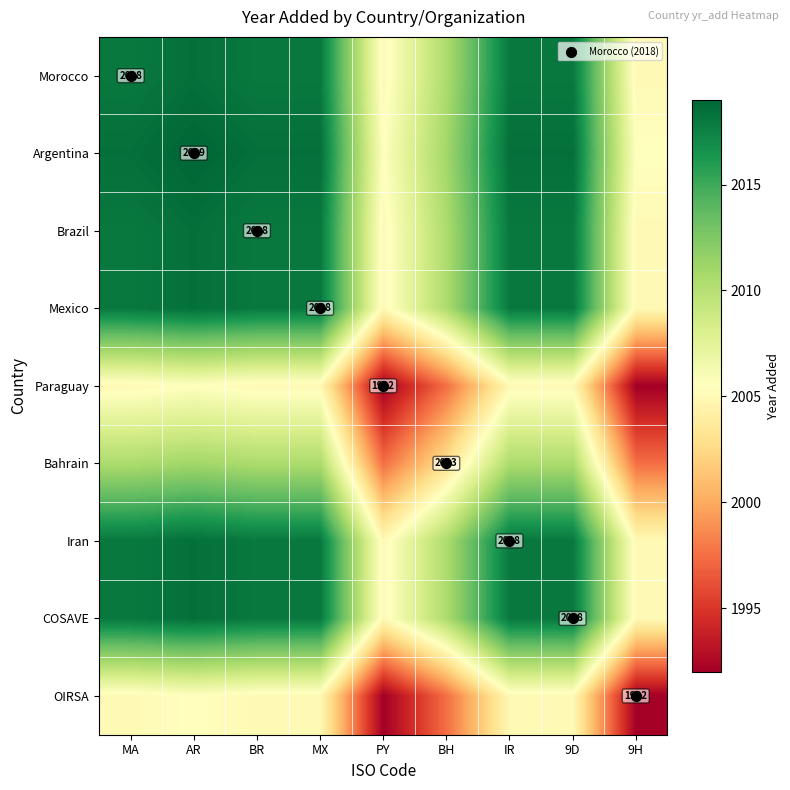

Rank the categories by Mexico value from highest to lowest.

AR, MA, BR, MX, IR, 9D, BH, PY, 9H